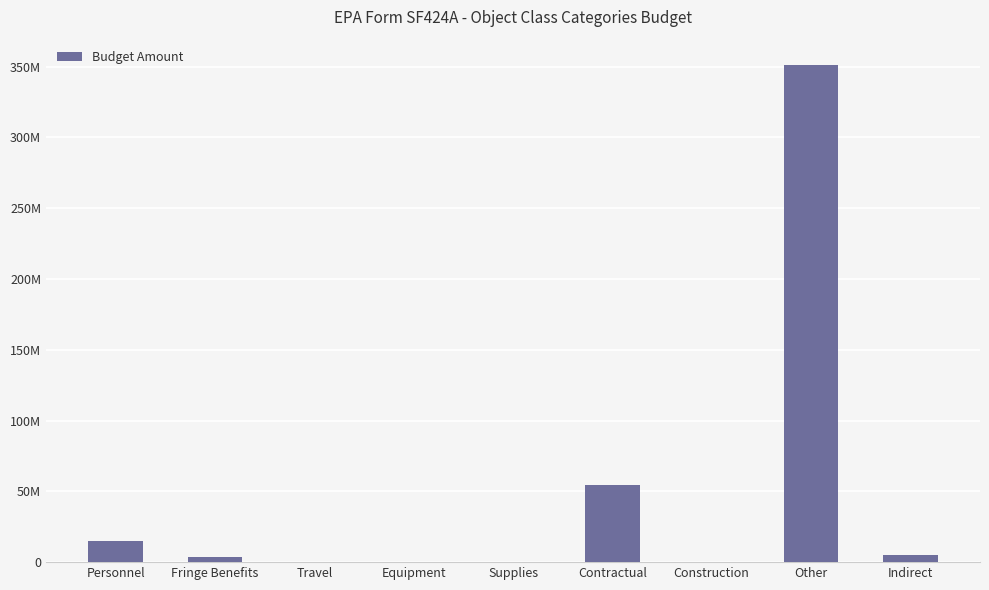

Which label corresponds to the smallest value in the chart?

Supplies